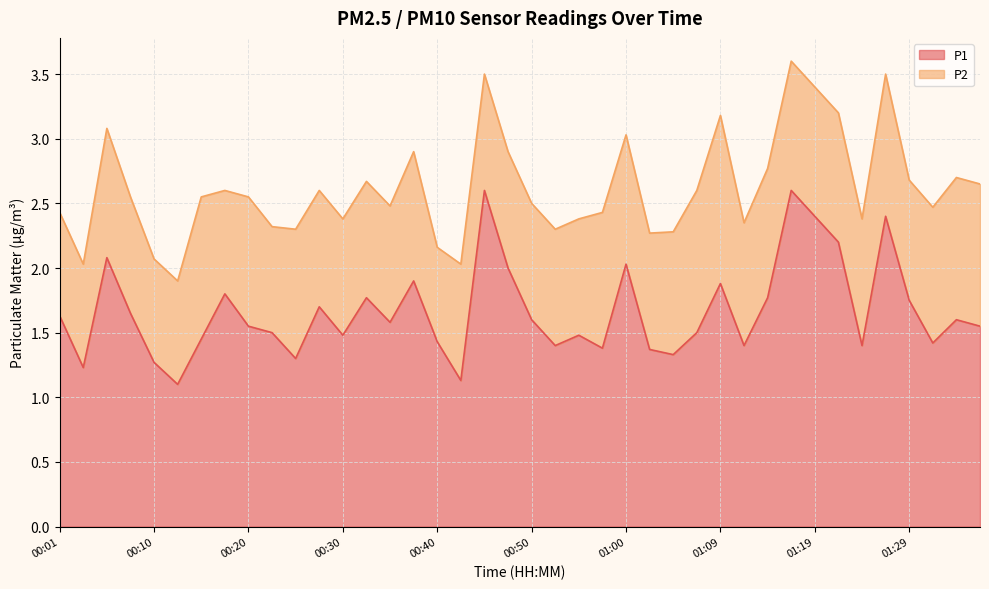

How many lines are shown in the chart?

2